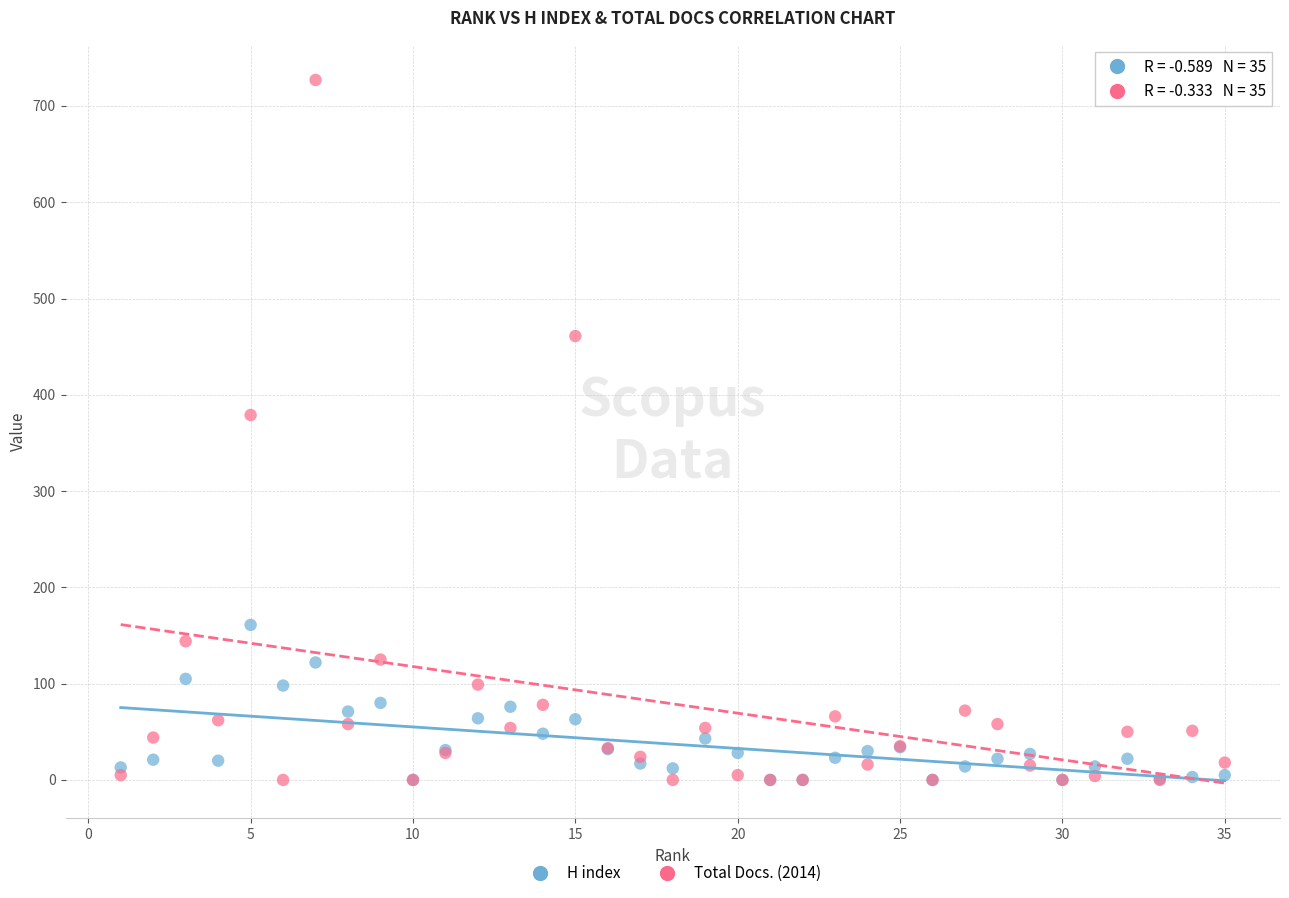

In the Total Docs. (2014) series, what Y value is closest to 363?

379